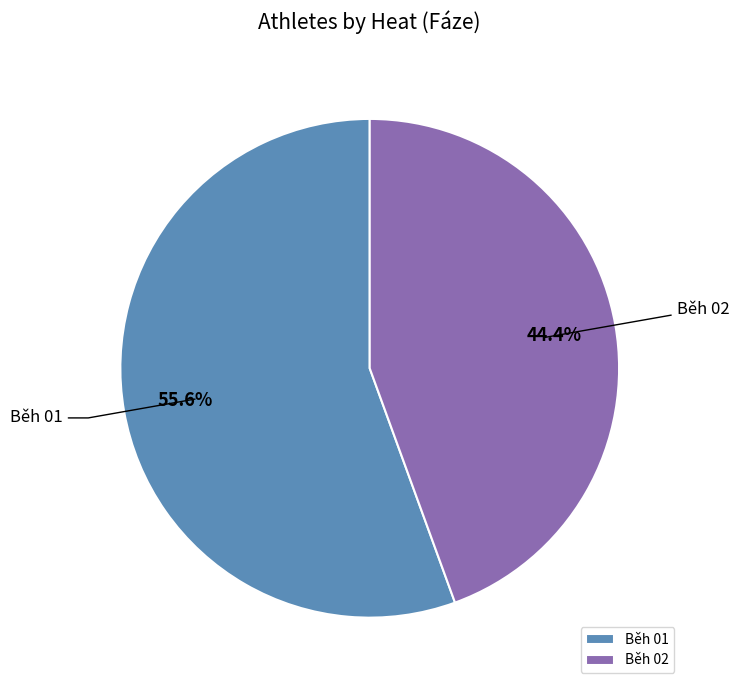

To the nearest percent, what is the combined percentage of Běh 02 and Běh 01?

100%